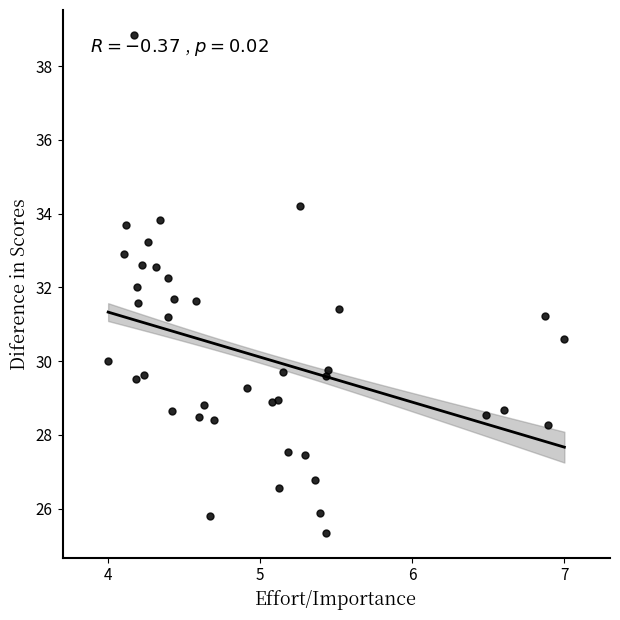

What is the range of Y values (max minus min)?

13.5